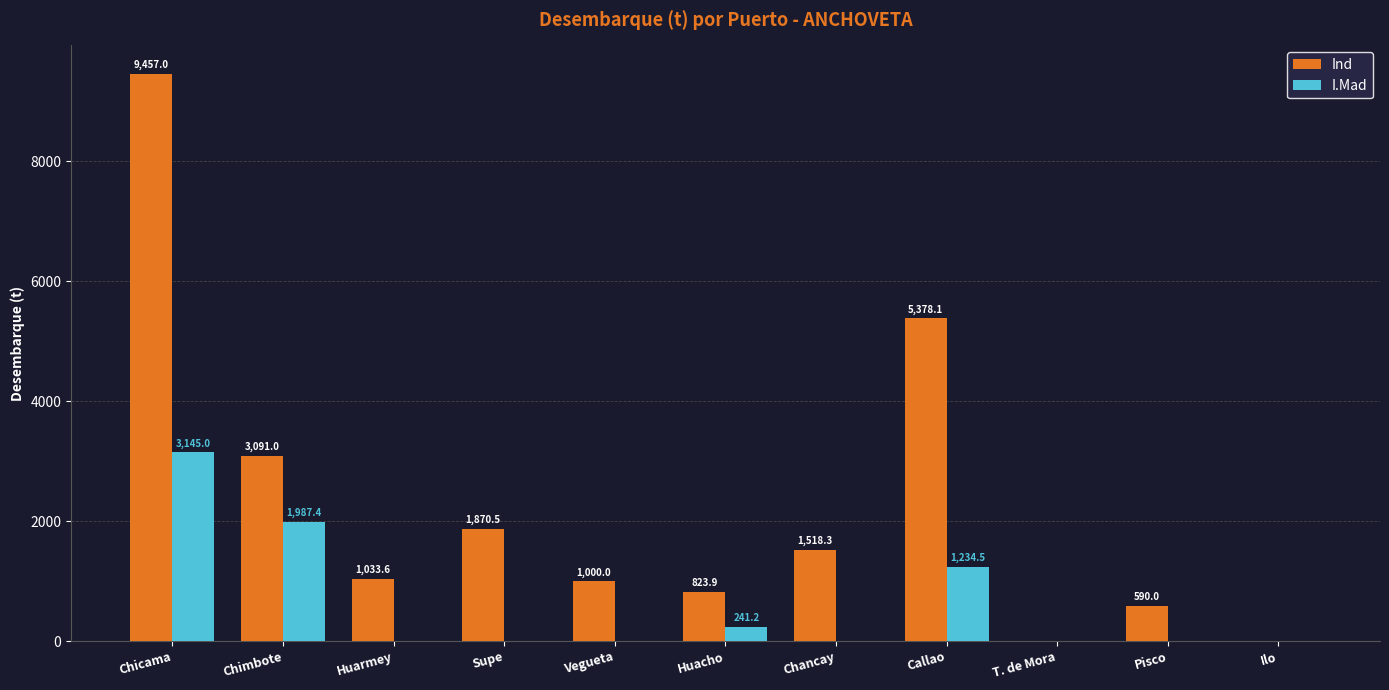

The I.Mad series shows 1148.1 at Ilo. True or false?

False